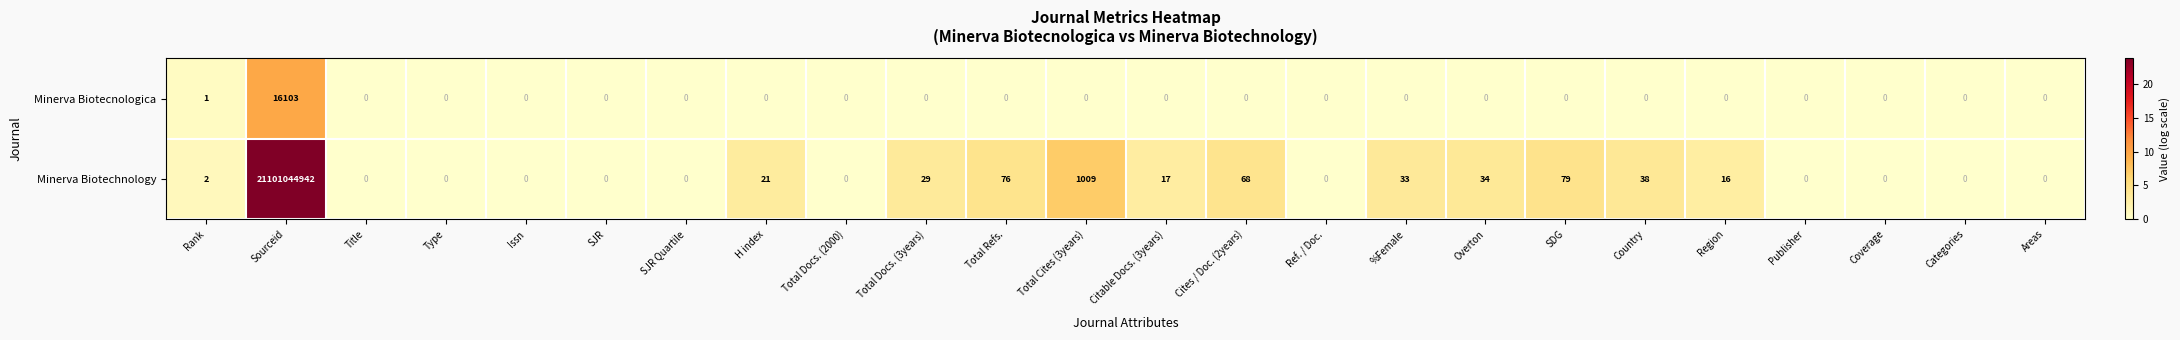

Which series changed the most between Total Cites (3years) and Citable Docs. (3years)?

Minerva Biotechnology